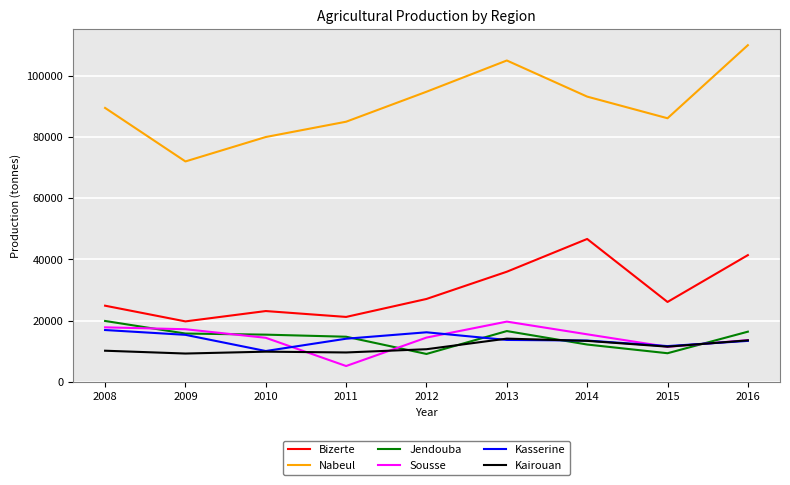

What is the sum of the Bizerte values at 2013 and 2009?

55750